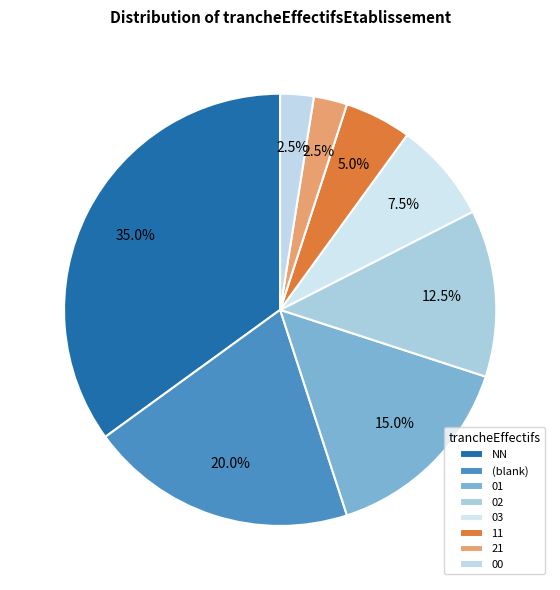

Does NN represent more than half of the total?

No